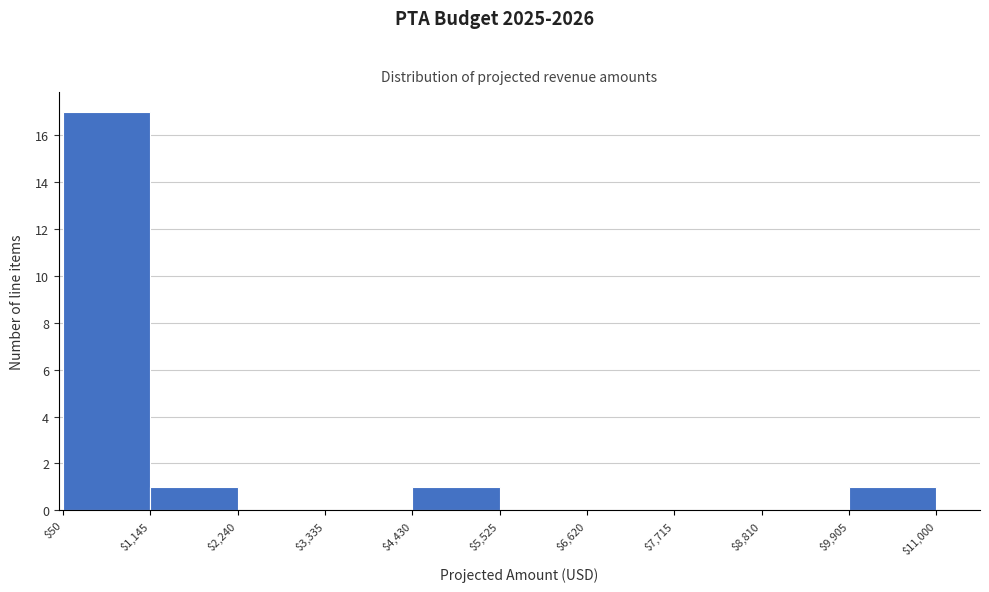

Reading left to right, transcribe this chart: for each bar, give the range it covers on the x-axis and its height. The values are not printed on the chart, so give them approximately, as read against the axis.

$50 to $1,145: 17
$1,145 to $2,240: 1
$2,240 to $3,335: 0
$3,335 to $4,430: 0
$4,430 to $5,525: 1
$5,525 to $6,620: 0
$6,620 to $7,715: 0
$7,715 to $8,810: 0
$8,810 to $9,905: 0
$9,905 to $11,000: 1